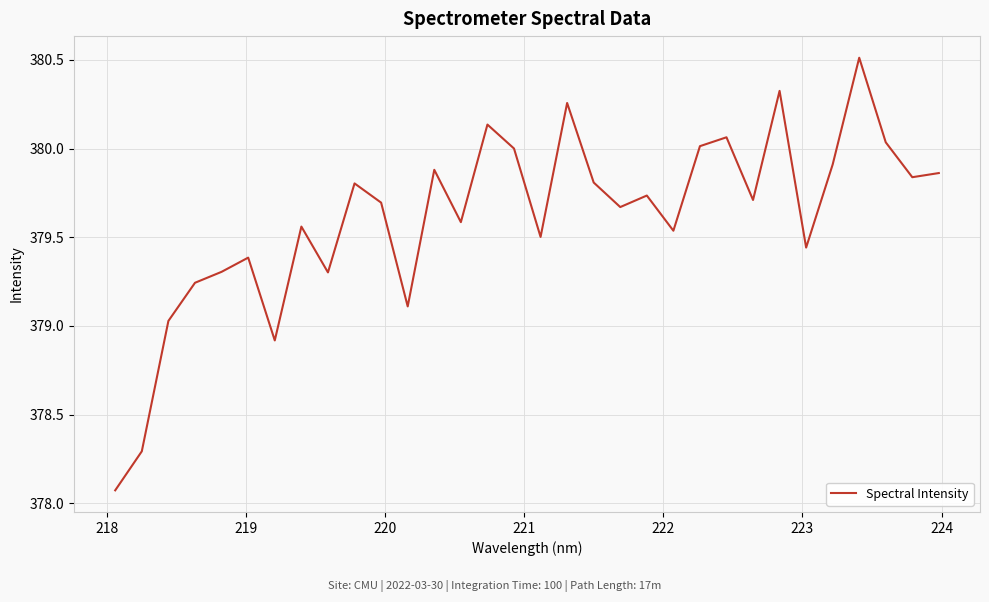

What is the minimum value shown in the chart?

378.1